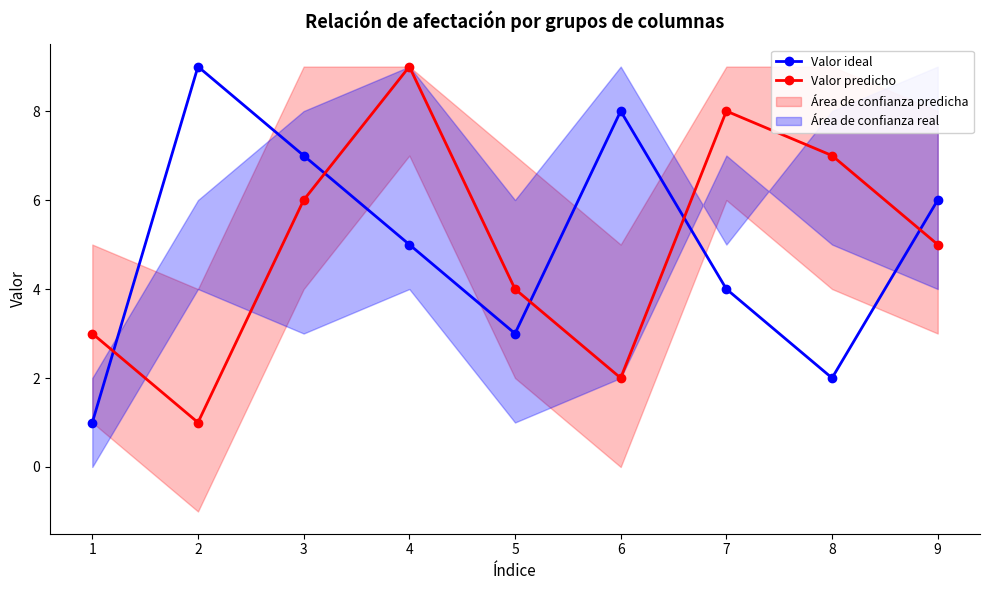

How many data points does each series have?

9